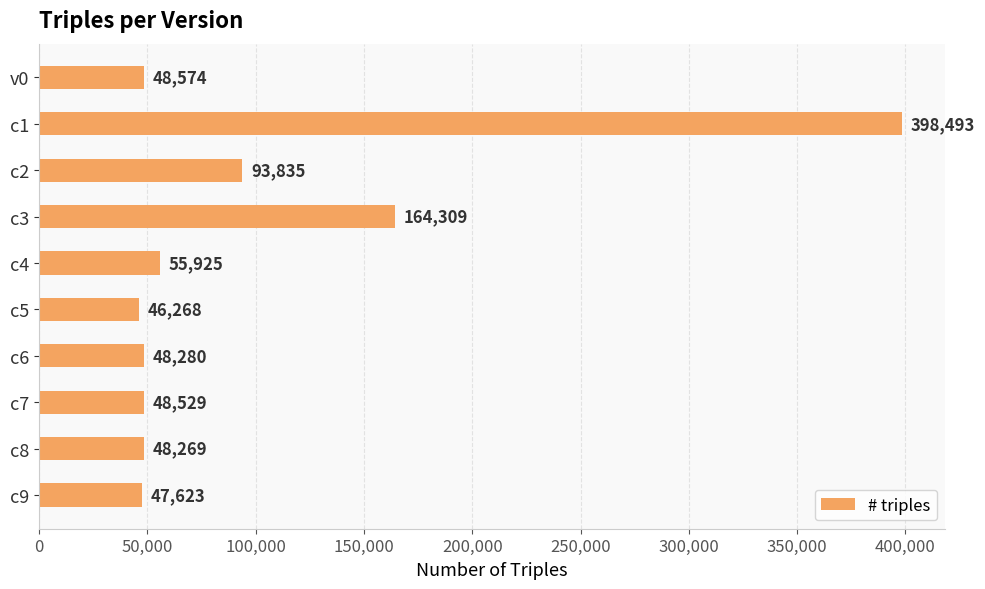

What is the label of the 8th bar from the top?

c7